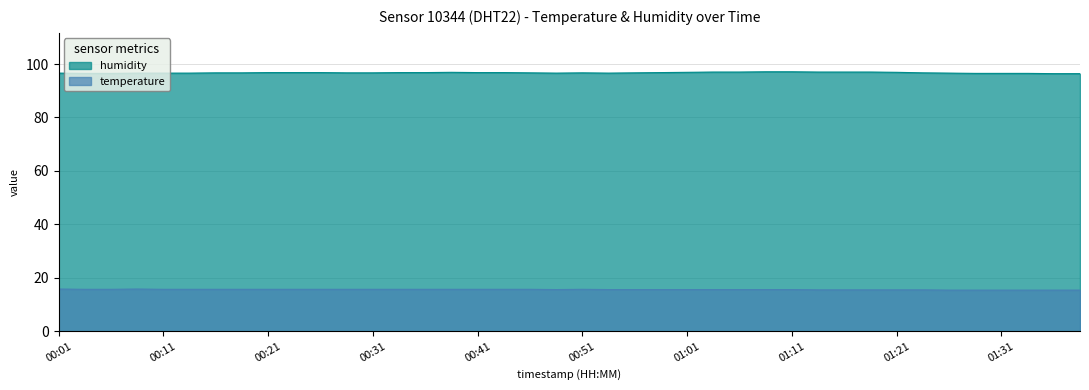

What is the sum of all temperature values?

624.5